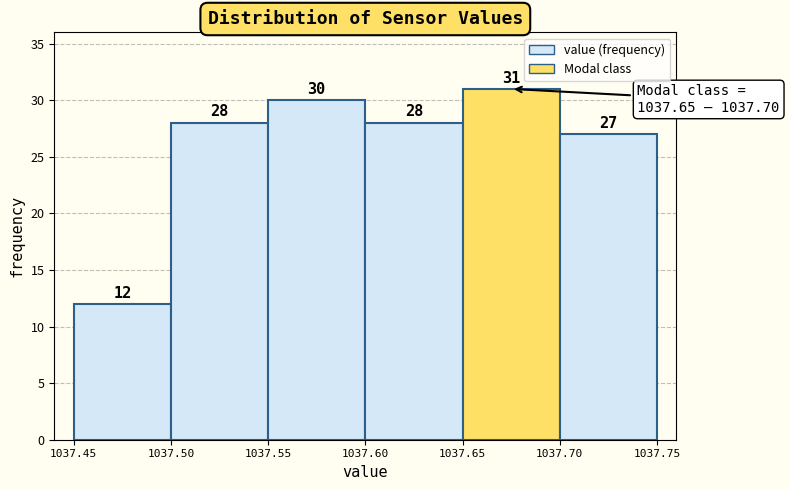

What is the height of the bar covering 1037.65 to 1037.70 on the x-axis?

31